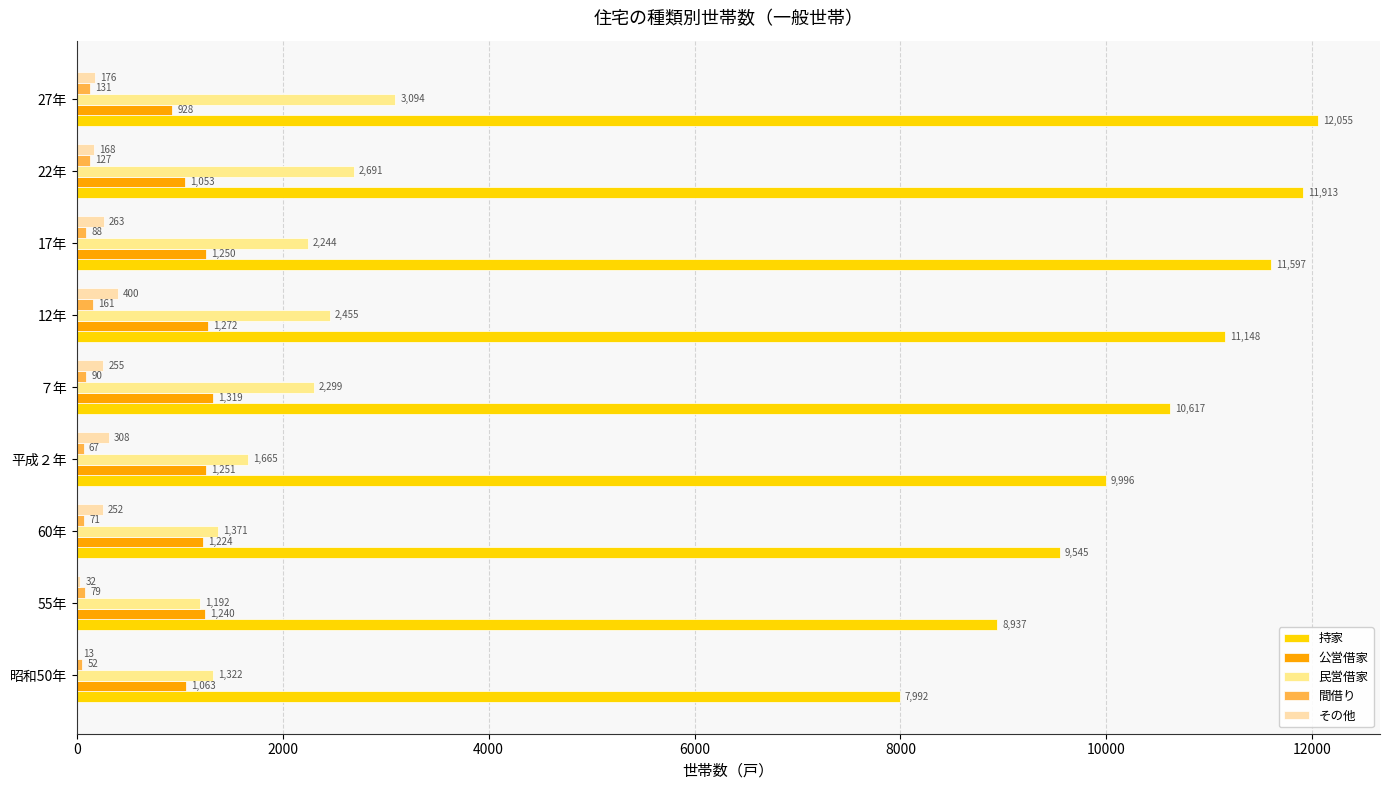

How many bars are there in each group?

5